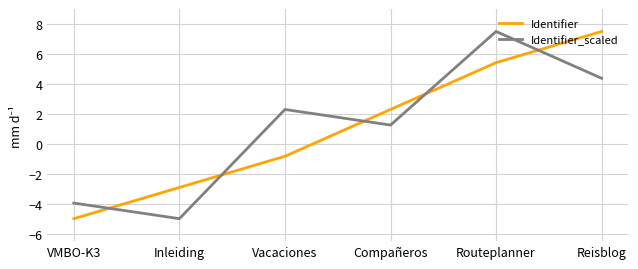

Where does the Identifier_scaled series first go above 2?

Vacaciones